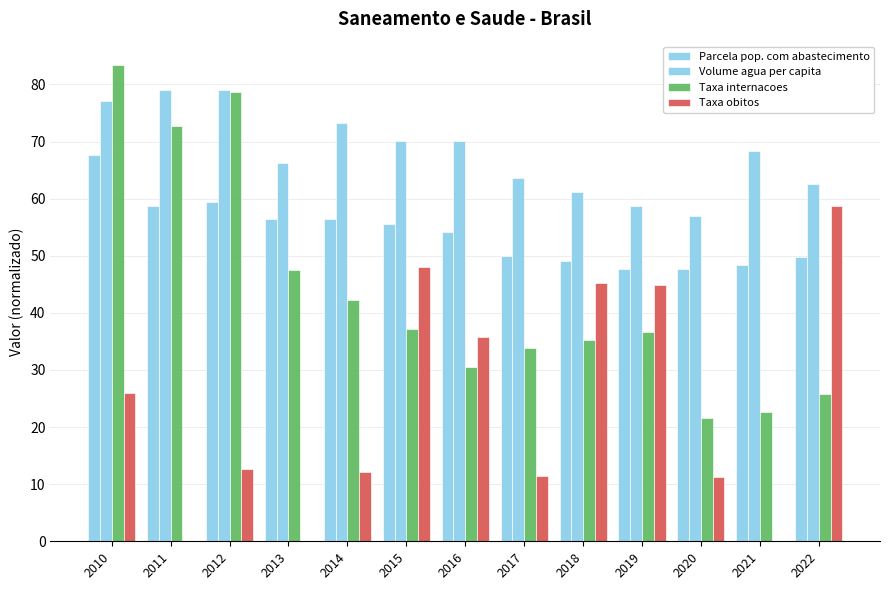

Reading left to right, extract all data points from this chart.

Parcela pop. com abastecimento: 2010=67.7	2011=58.7	2012=59.4	2013=56.4	2014=56.5	2015=55.5	2016=54.1	2017=49.9	2018=49.0	2019=47.7	2020=47.7	2021=48.4	2022=49.8
Volume agua per capita: 2010=77.1	2011=79.0	2012=79.1	2013=66.3	2014=73.2	2015=70.1	2016=70.0	2017=63.6	2018=61.1	2019=58.7	2020=56.9	2021=68.3	2022=62.5
Taxa internacoes: 2010=83.3	2011=72.7	2012=78.7	2013=47.5	2014=42.3	2015=37.1	2016=30.4	2017=33.9	2018=35.3	2019=36.7	2020=21.6	2021=22.7	2022=25.9
Taxa obitos: 2010=25.9	2011=0.0	2012=12.7	2013=0.0	2014=12.1	2015=48.1	2016=35.8	2017=11.4	2018=45.2	2019=44.9	2020=11.2	2021=0.0	2022=58.8